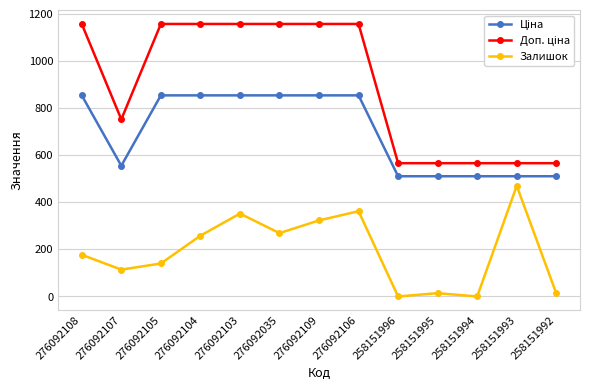

What is the total value across all series at 258151993?

1546.5